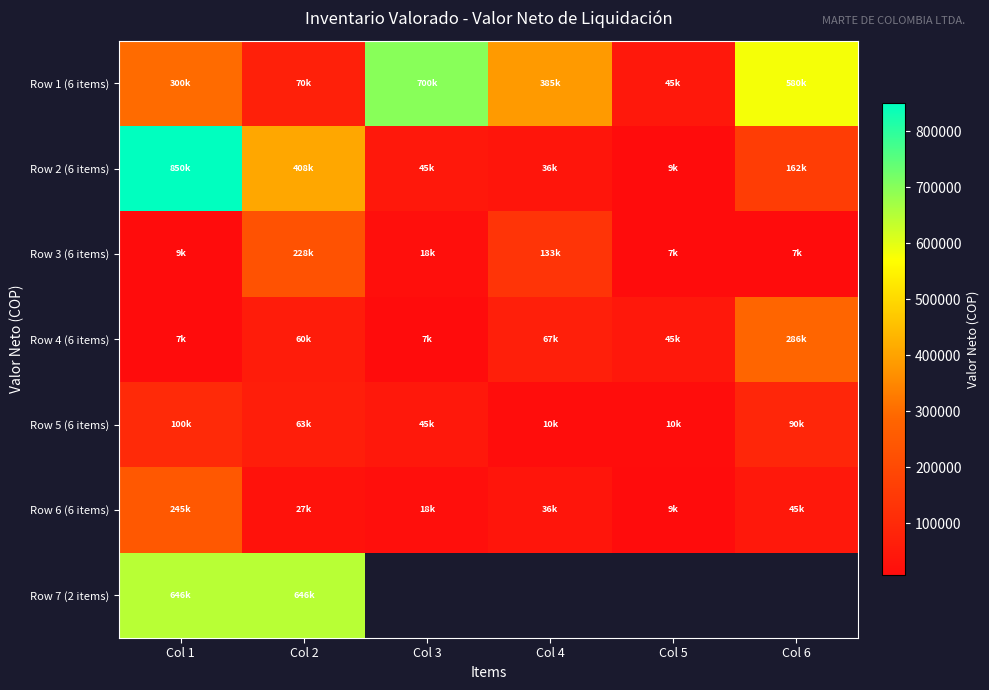

What is the difference between the maximum and minimum values in the Row 1 (6 items) series?

655000.0